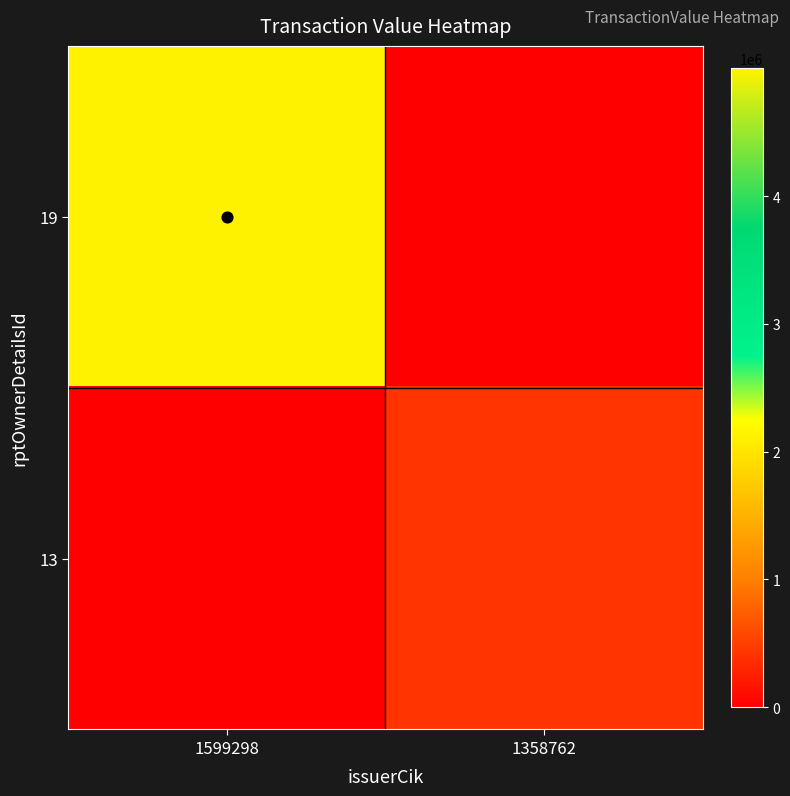

Reading right to left, transcribe all the data shown in this chart.

19: 1358762=0	1599298=4999999
13: 1358762=419565	1599298=0